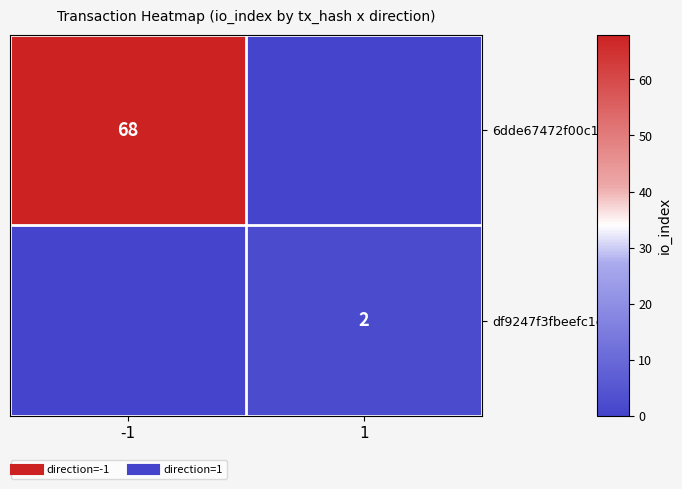

How many categories are shown in the chart?

2